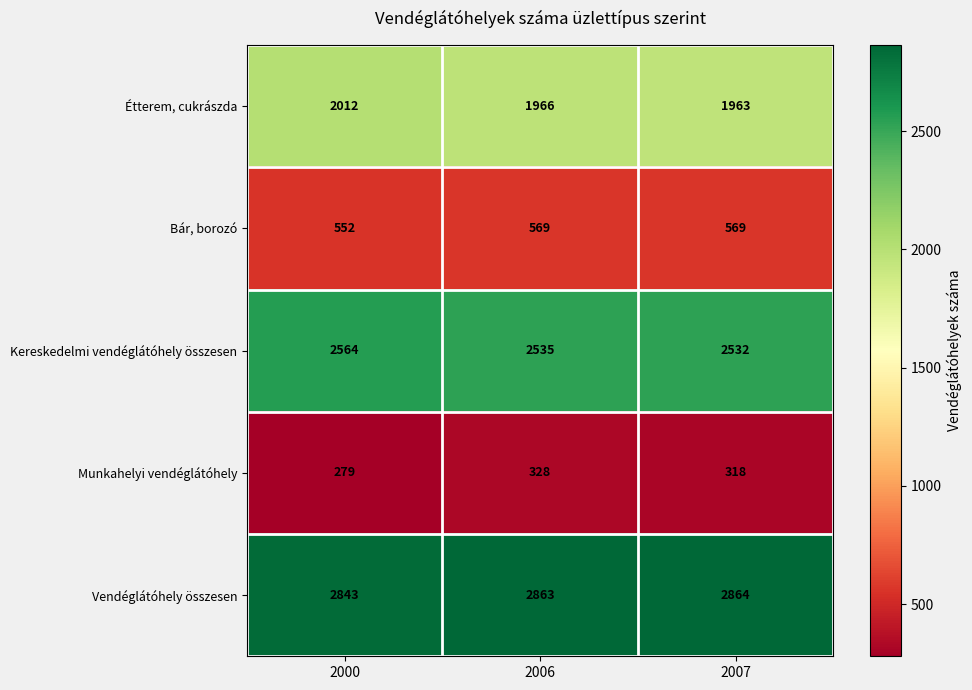

At which label is Kereskedelmi vendéglátóhely összesen closest to 2548?

2006